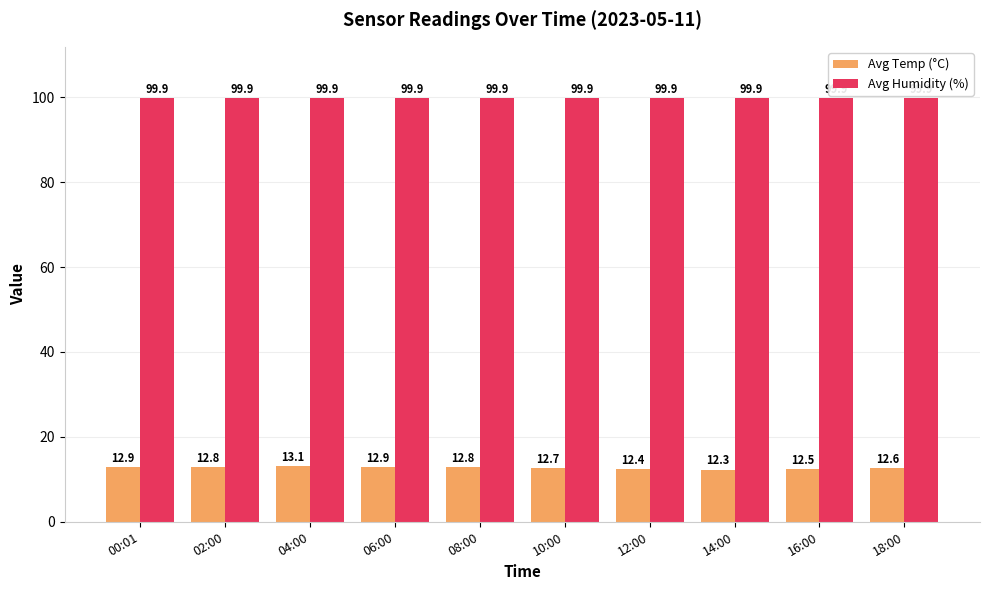

What is the sum of the Avg Humidity (%) values at 04:00 and 02:00?

199.8